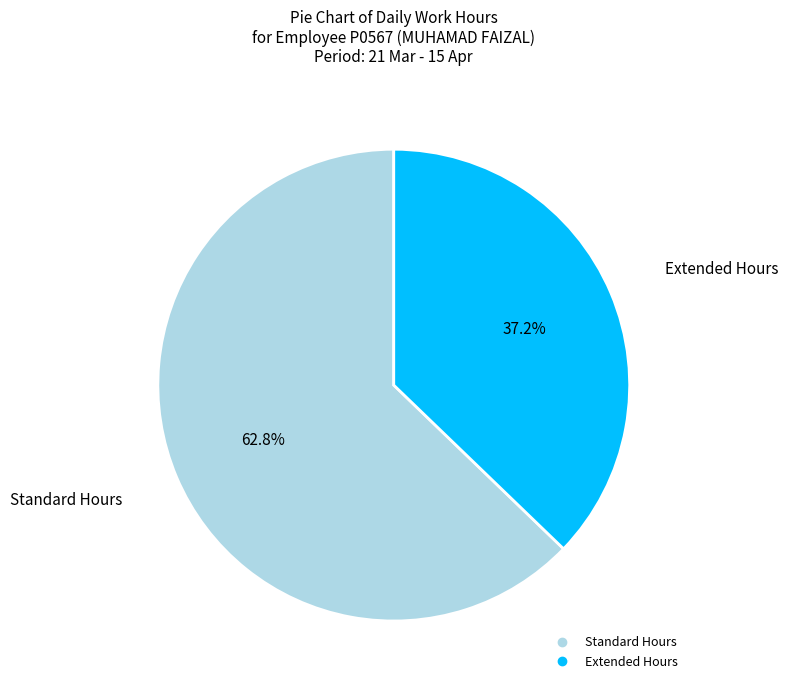

Does any single category account for the majority?

Yes